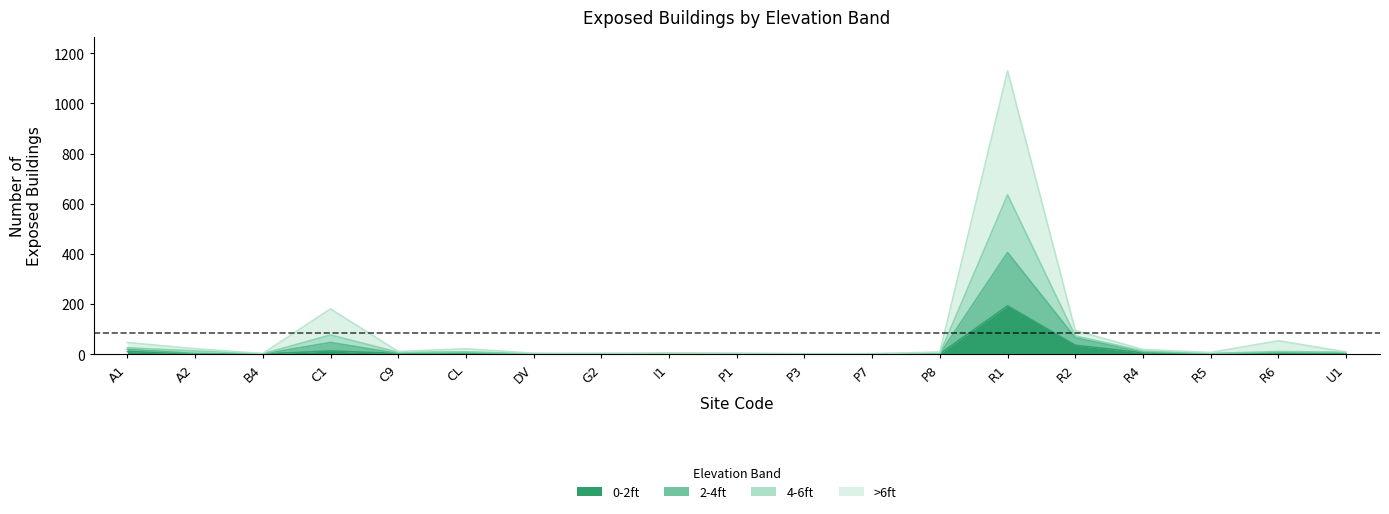

How many lines are shown in the chart?

4